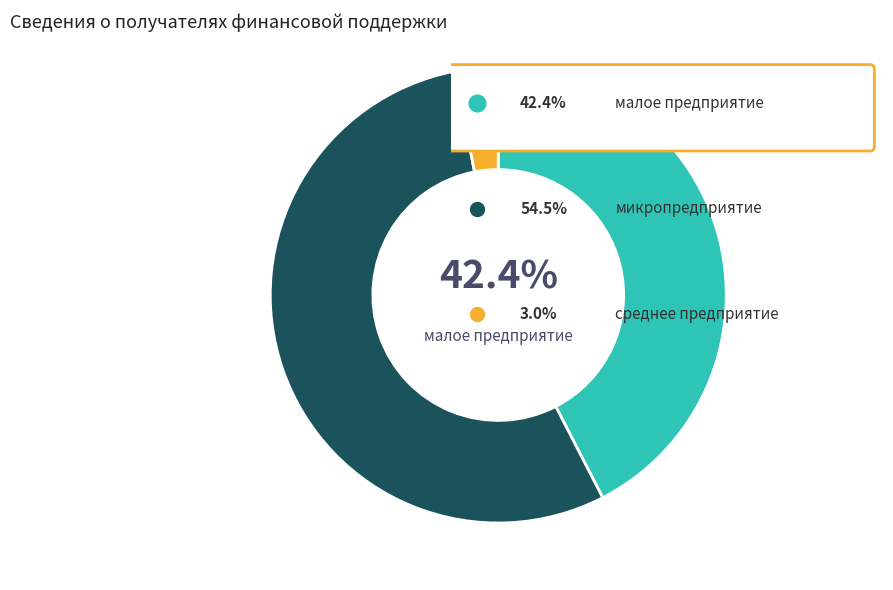

Is there any slice that represents more than half of the pie?

Yes